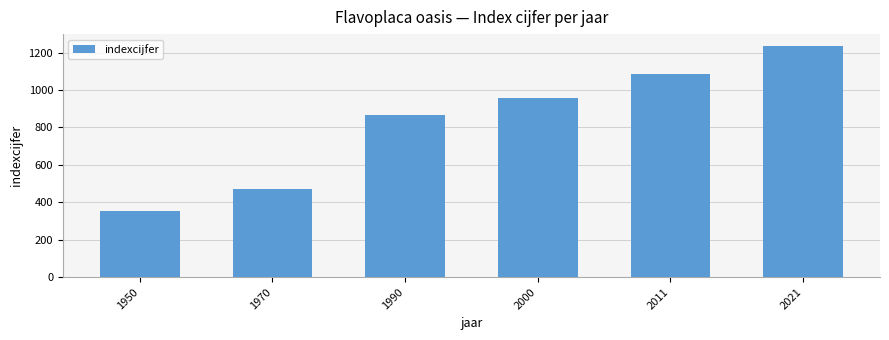

List the labels in order of value, smallest first.

1950, 1970, 1990, 2000, 2011, 2021